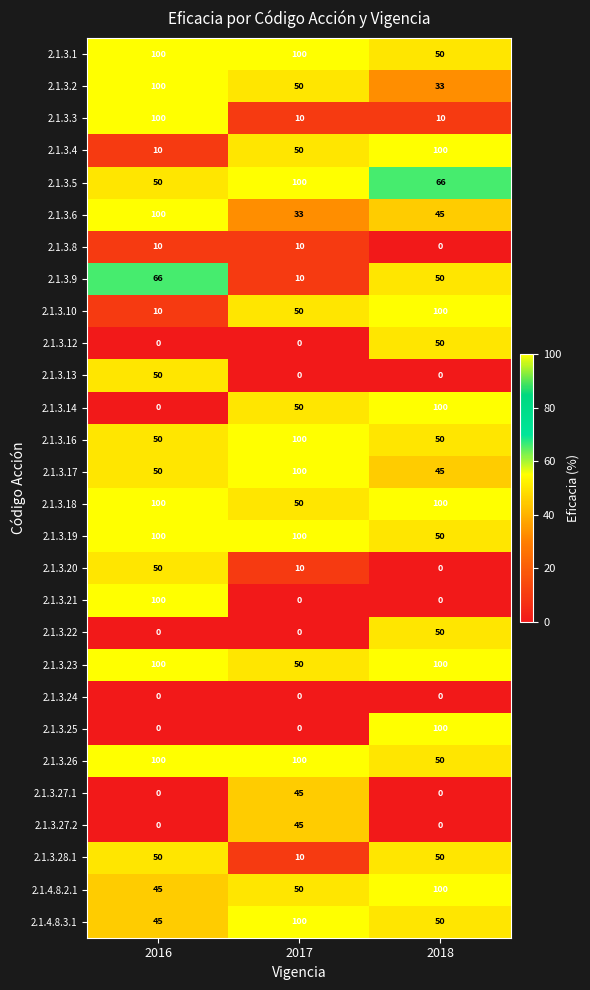

True or false: 2.1.3.17 has a value of 100 at 2017.

True